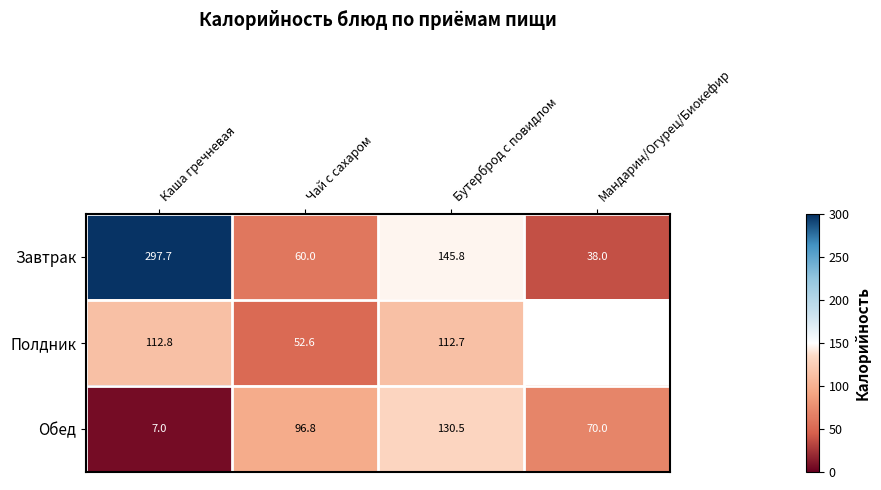

How many categories are shown in the chart?

4